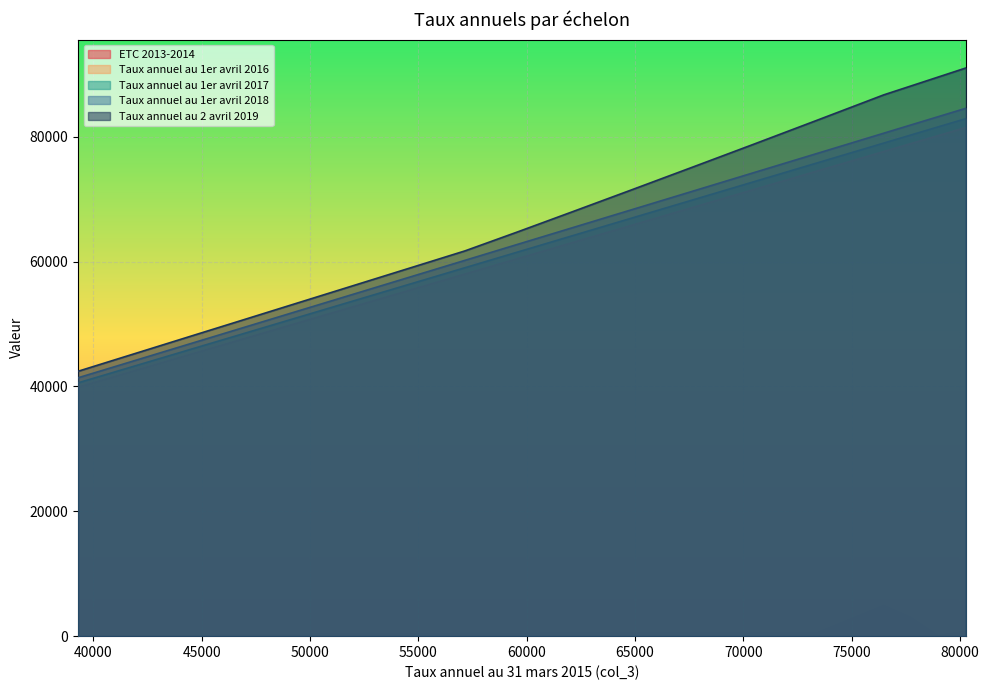

Reading left to right, transcribe all the data shown in this chart.

ETC 2013-2014: 39291=36.1	40961=28.6	42703=66.9	44517=77.0	46411=113.3	48383=203.9	50439=258.6	52585=410.4	54820=353.3	57151=416.2	59581=393.2	62114=473.2	64753=439.5	67506=443.0	70375=451.4	73366=456.9	76486=4907.8	77731=2982.1	78995=52.4	80279=758.7
Taux annuel au 1er avril 2016: 39291=39880.0	40961=41575.0	42703=43344.0	44517=45185.0	46411=47107.0	48383=49109.0	50439=51196.0	52585=53374.0	54820=55642.0	57151=58008.0	59581=60475.0	62114=63046.0	64753=65724.0	67506=68519.0	70375=71431.0	73366=74466.0	76486=77633.0	77731=78897.0	78995=80180.0	80279=81483.0
Taux annuel au 1er avril 2017: 39291=40578.0	40961=42303.0	42703=44103.0	44517=45976.0	46411=47931.0	48383=49968.0	50439=52092.0	52585=54308.0	54820=56616.0	57151=59023.0	59581=61533.0	62114=64149.0	64753=66874.0	67506=69718.0	70375=72681.0	73366=75769.0	76486=78992.0	77731=80278.0	78995=81583.0	80279=82909.0
Taux annuel au 1er avril 2018: 39291=41390.0	40961=43149.0	42703=44985.0	44517=46896.0	46411=48890.0	48383=50967.0	50439=53134.0	52585=55394.0	54820=57748.0	57151=60203.0	59581=62764.0	62114=65432.0	64753=68211.0	67506=71112.0	70375=74135.0	73366=77284.0	76486=80572.0	77731=81884.0	78995=83215.0	80279=84567.0
Taux annuel au 2 avril 2019: 39291=42431.0	40961=44237.0	42703=46117.0	44517=48078.0	46411=50120.0	48383=52251.0	50439=54471.0	52585=56787.0	54820=59199.0	57151=61716.0	59581=64757.0	62114=67988.0	64753=71376.0	67506=74935.0	70375=78665.0	73366=82591.0	76486=86713.0	77731=88126.0	78995=89563.0	80279=91023.0